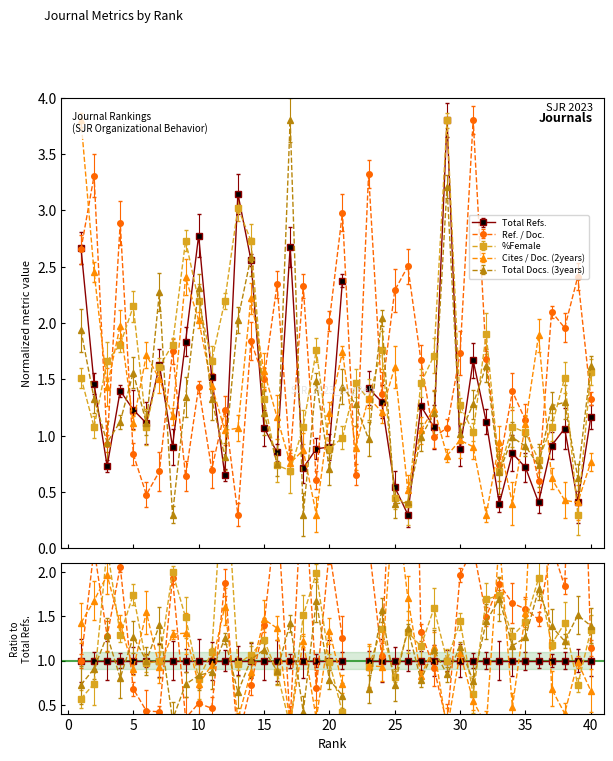

How many values in the %Female series exceed 1?

31